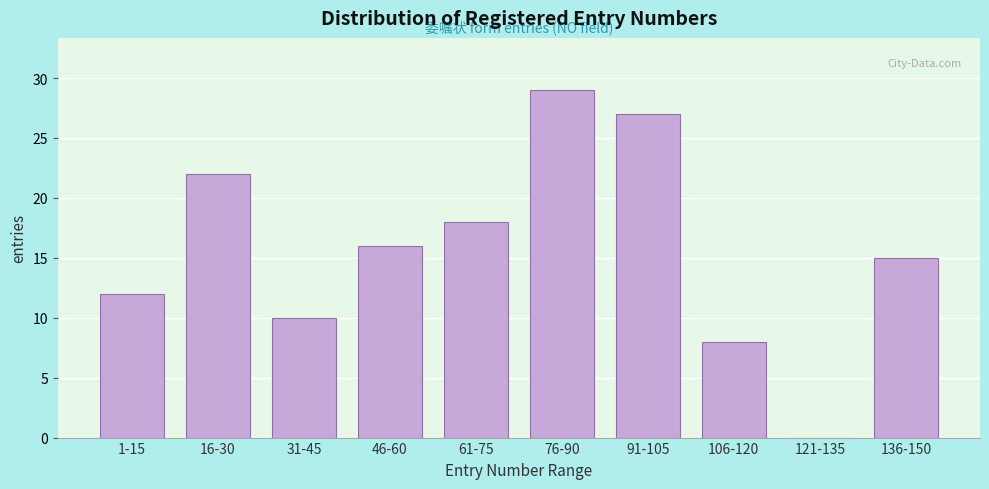

Reading right to left, what are all the values shown in this chart?

136-150=15	121-135=0	106-120=8	91-105=27	76-90=29	61-75=18	46-60=16	31-45=10	16-30=22	1-15=12